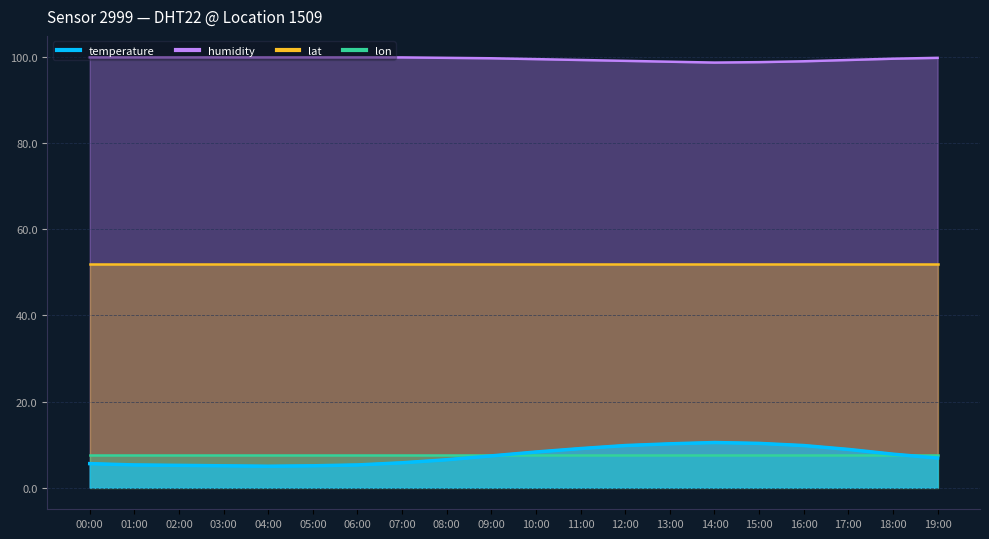

What is the difference between the maximum and minimum values in the temperature series?

5.5